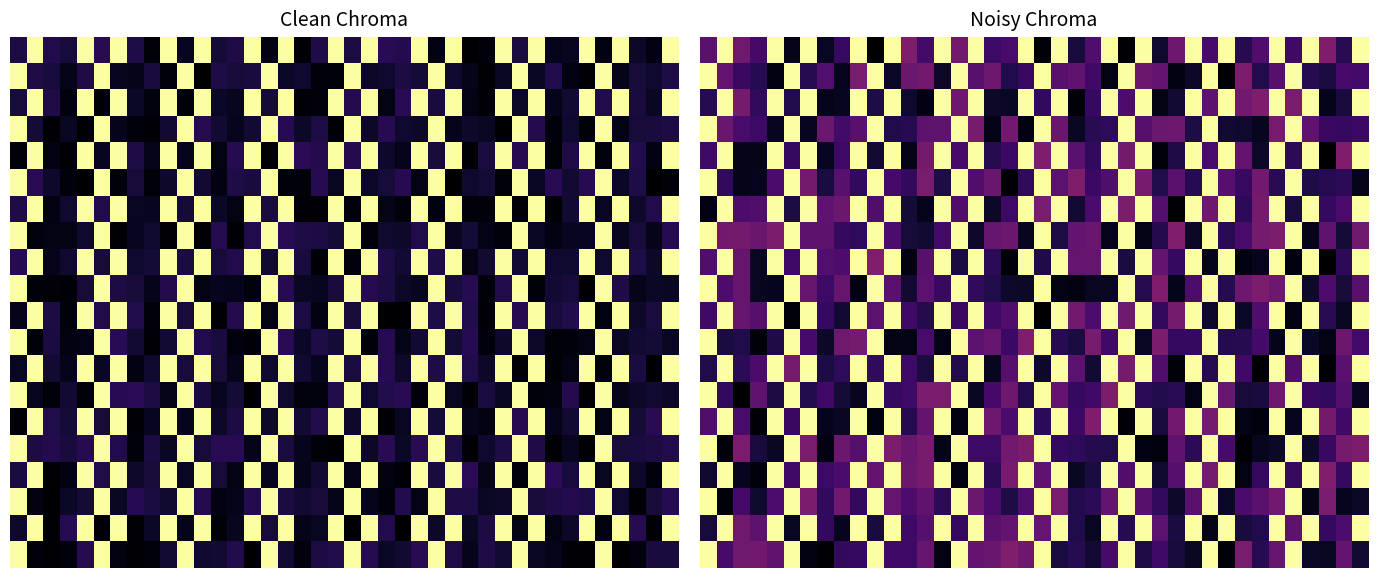

The 15.0 series shows 1.0 at 15. True or false?

True